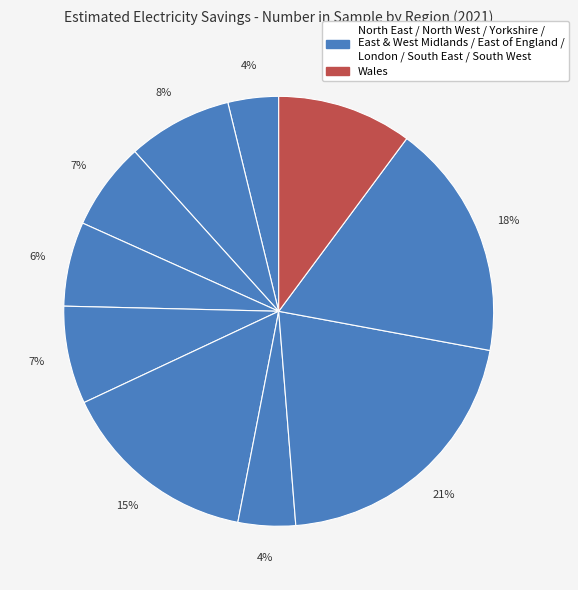

How many slices are in this pie chart?

10